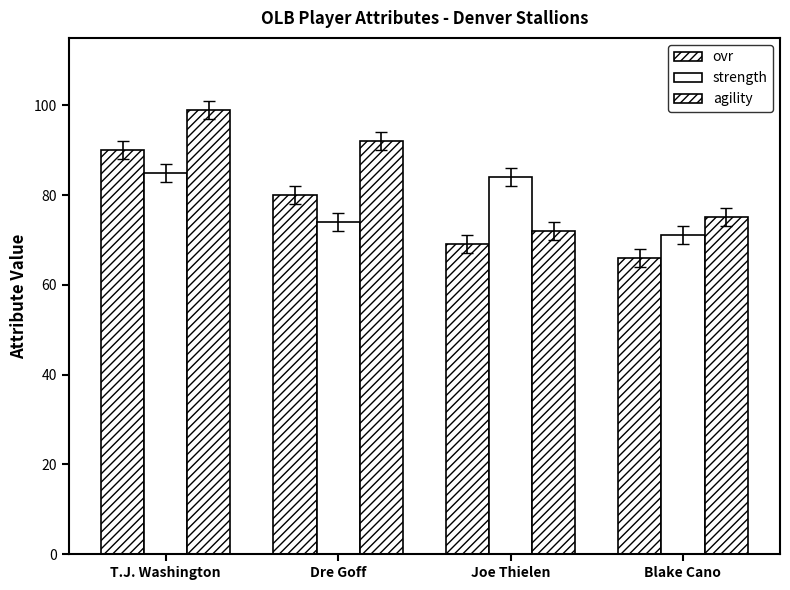

Where is strength nearest to the value 78?

Dre Goff